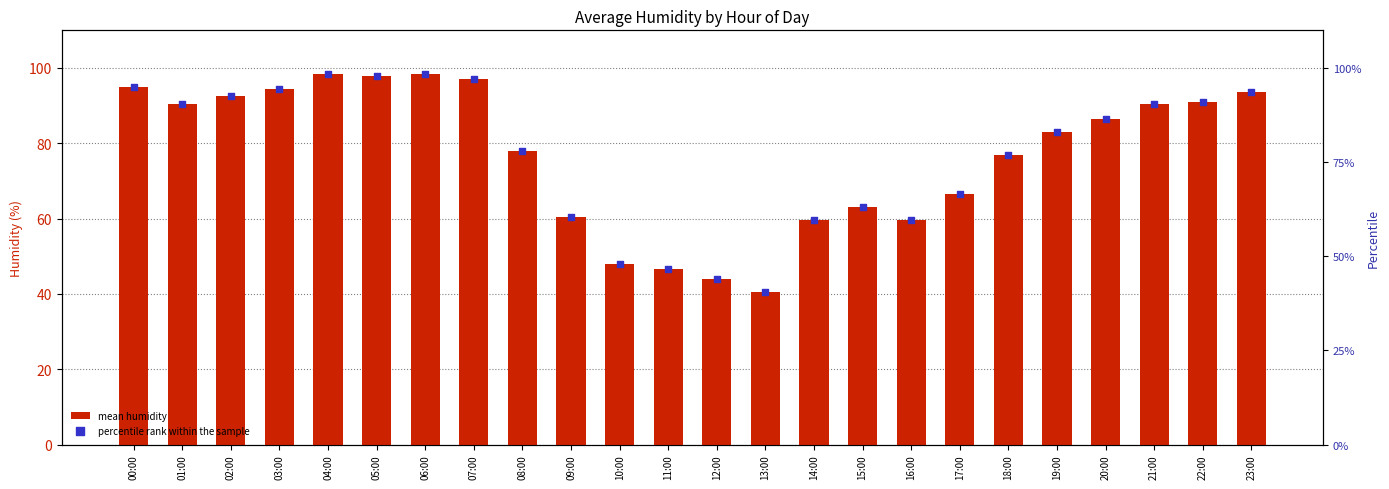

Which series has the largest total across all categories?

mean humidity